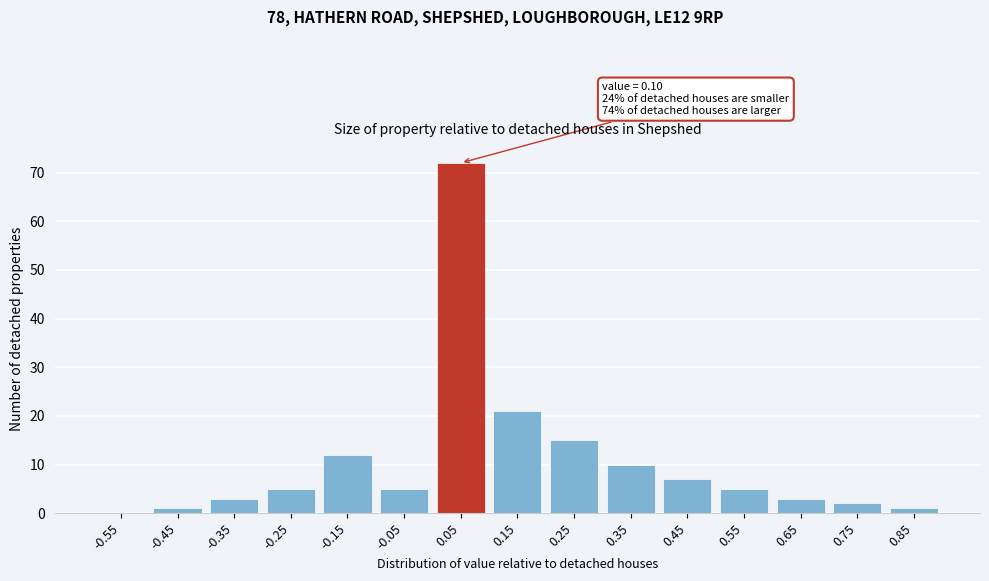

Reading left to right, list all the values displayed in this chart.

-0.55=0	-0.45=1	-0.35=3	-0.25=5	-0.15=12	-0.05=5	0.05=72	0.15=21	0.25=15	0.35=10	0.45=7	0.55=5	0.65=3	0.75=2	0.85=1